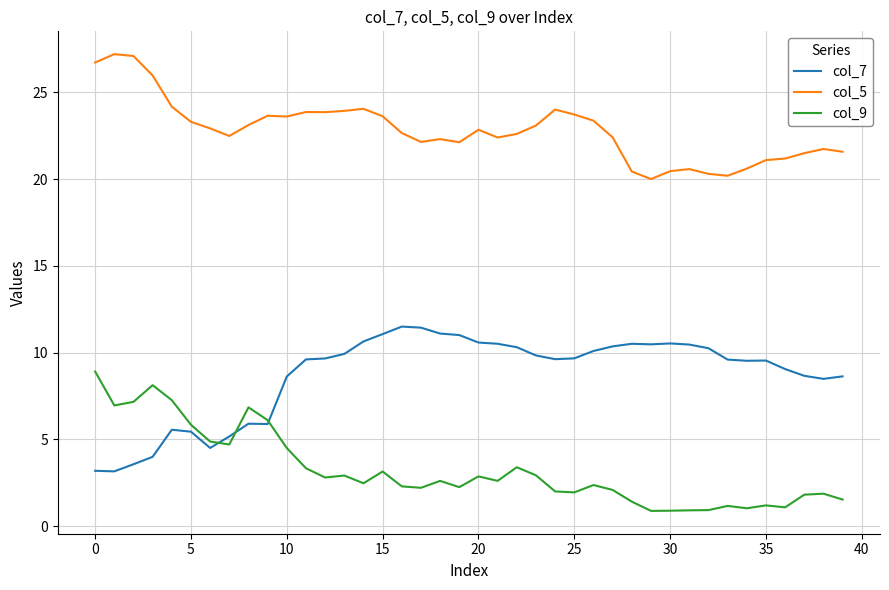

What is the minimum value for col_7?

3.2